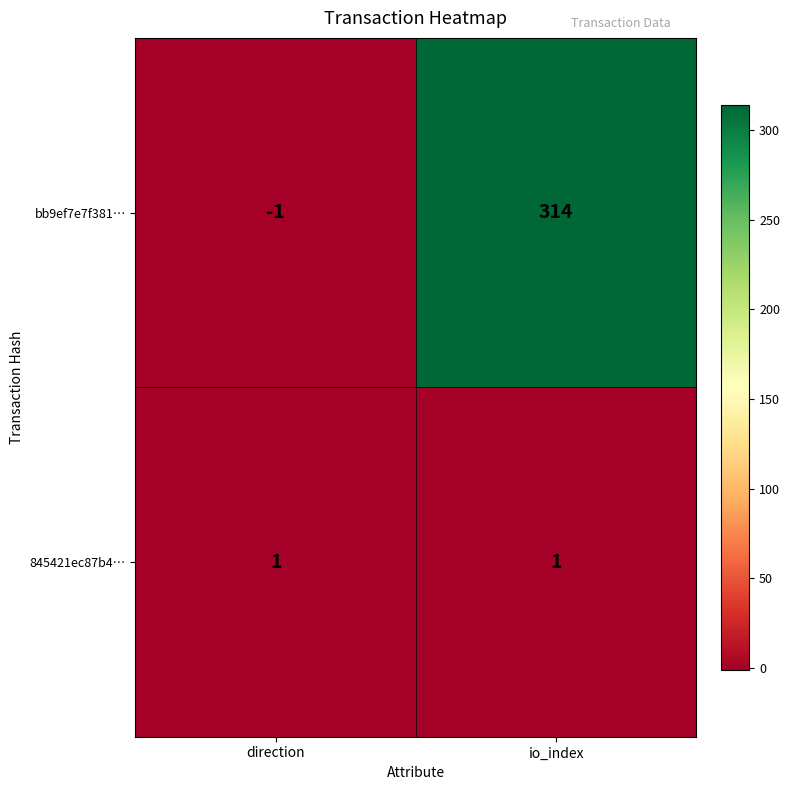

Reading left to right, list all the values displayed in this chart.

bb9ef7e7f381…: -1	314
845421ec87b4…: 1	1